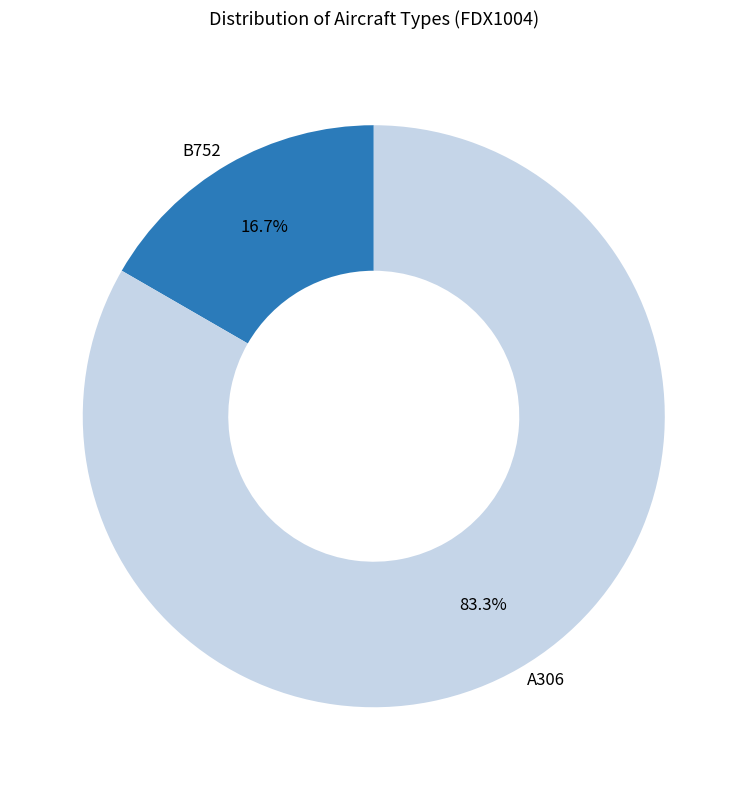

What is the smallest slice in the pie chart?

B752